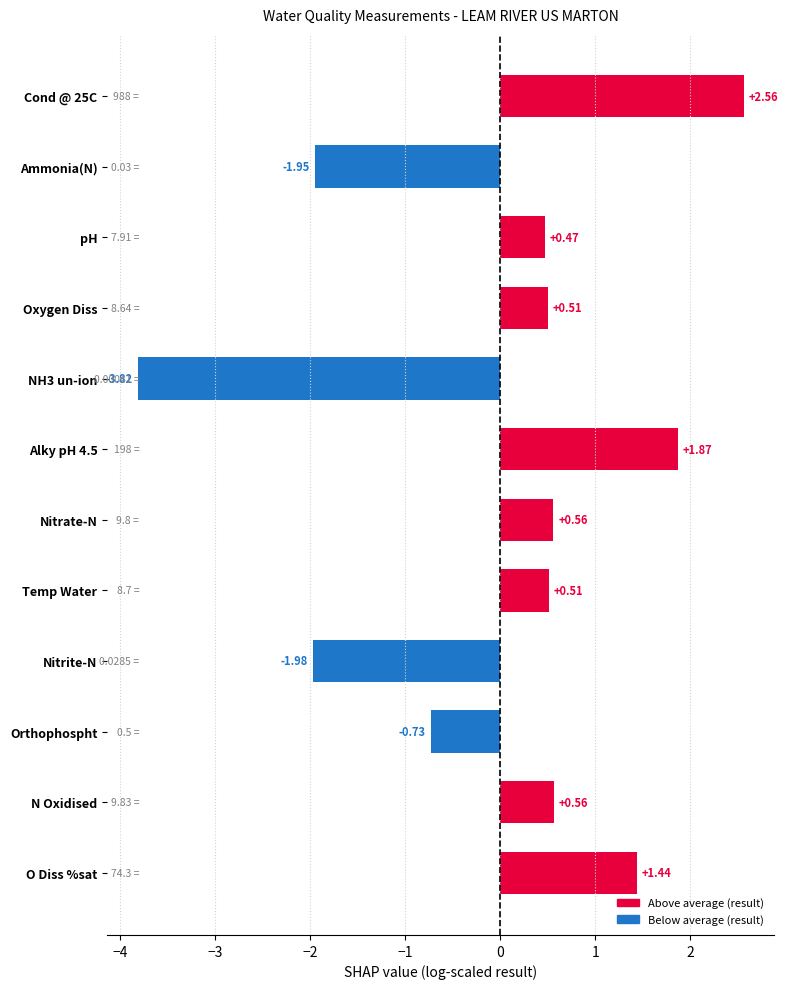

How many bars are there in total?

12